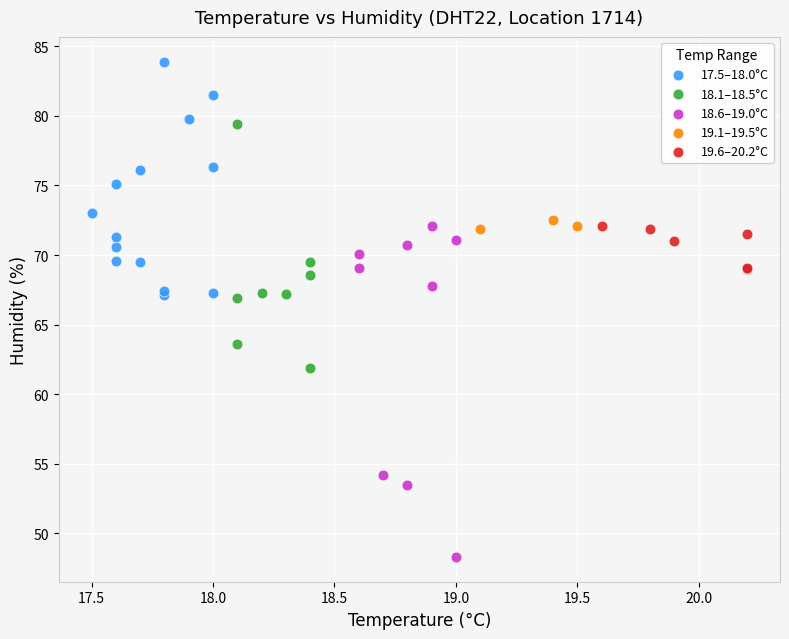

What are all the series names shown in the legend?

17.5–18.0°C, 18.1–18.5°C, 18.6–19.0°C, 19.1–19.5°C, 19.6–20.2°C